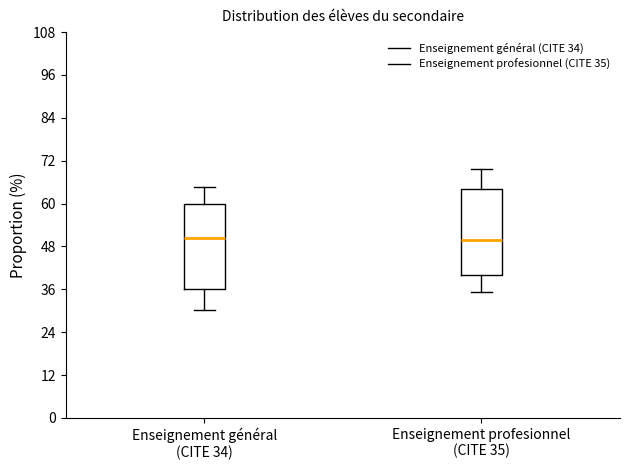

Where does the upper whisker of the box for Enseignement profesionnel (CITE 35) end on the y-axis? The values are not printed on the chart, so give them approximately, as read against the axis.

70